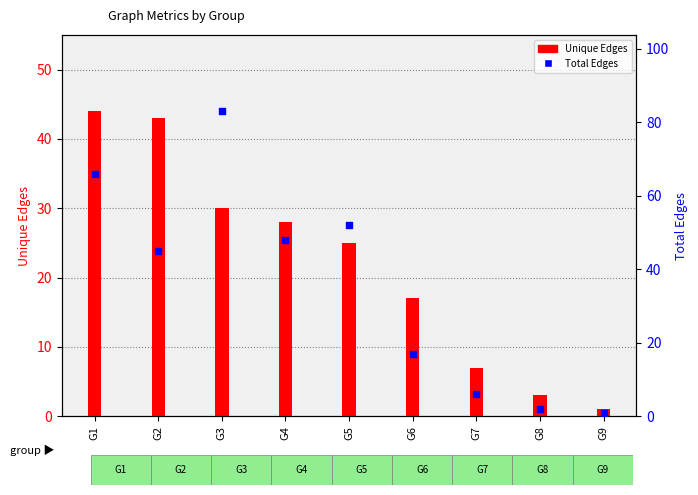

Which series has the largest total across all categories?

Total Edges